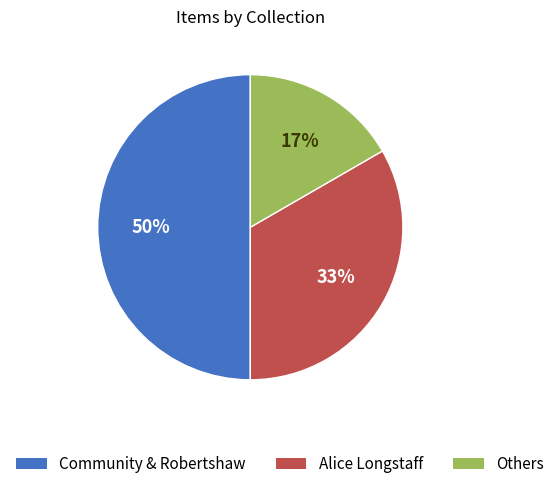

To the nearest percent, what is the average slice percentage?

33%